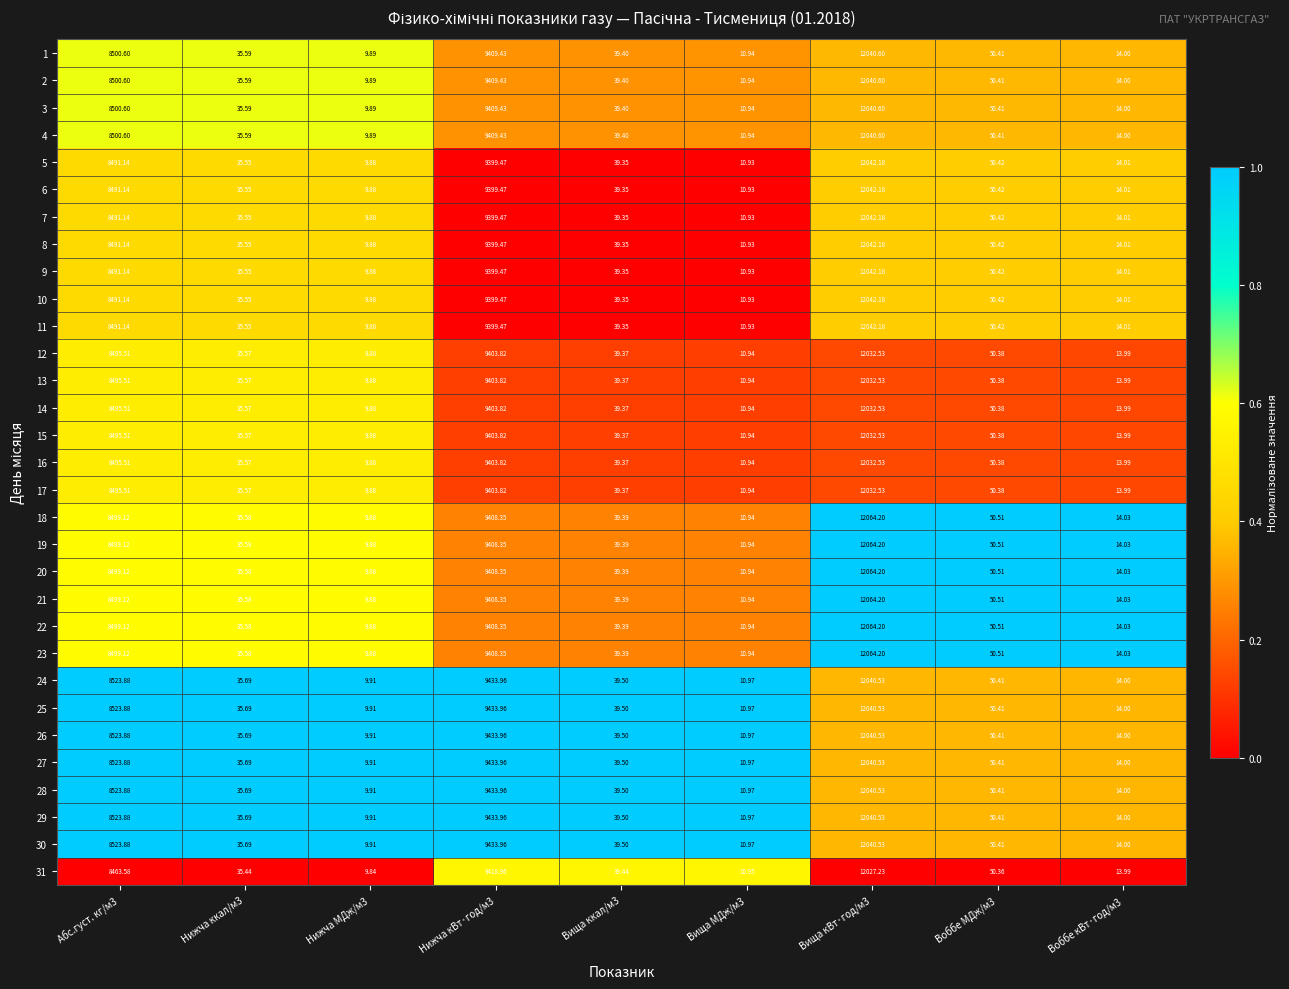

Is the value of 1 at Нижча ккал/м3 greater than the value of 2 at Воббе МДж/м3?

No